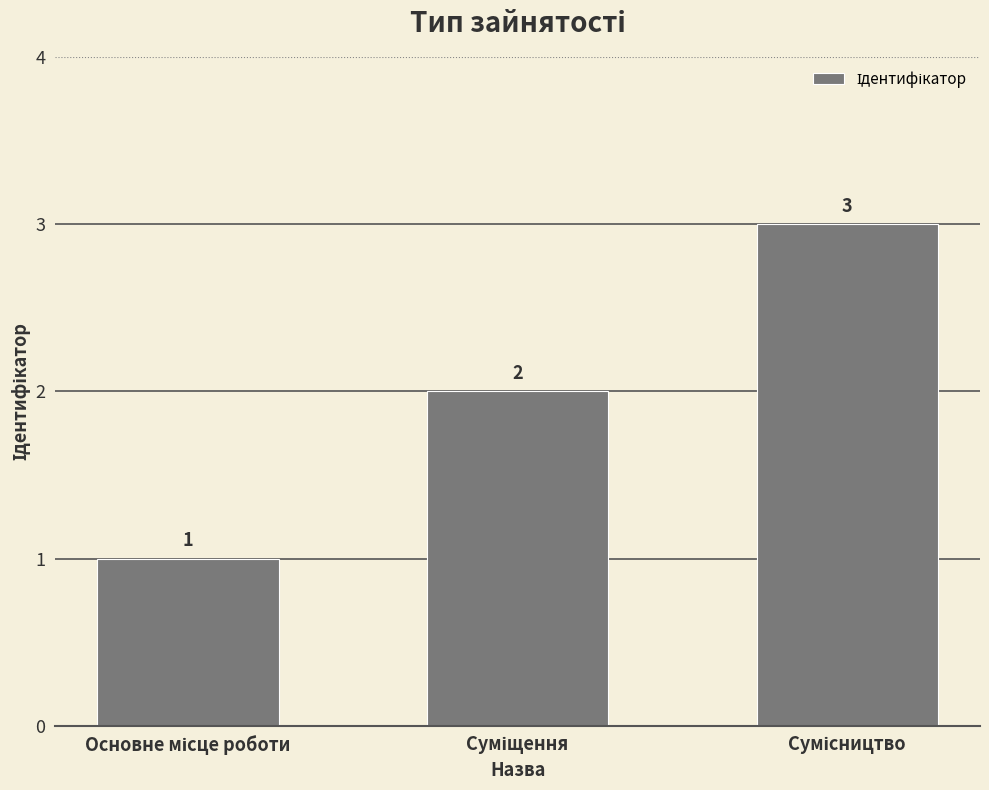

How many bars are there in total?

3